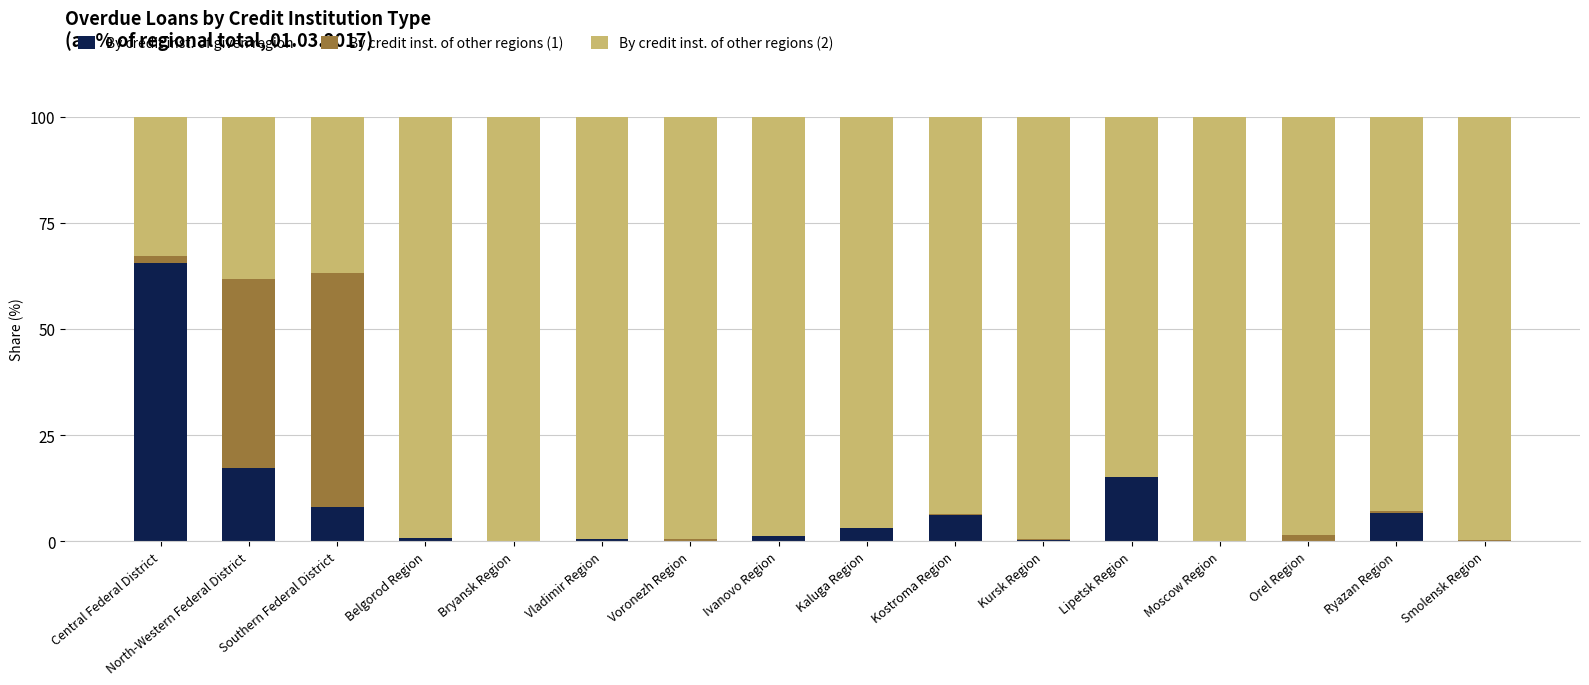

The By credit inst. of given region series shows -41.7 at Voronezh Region. True or false?

False